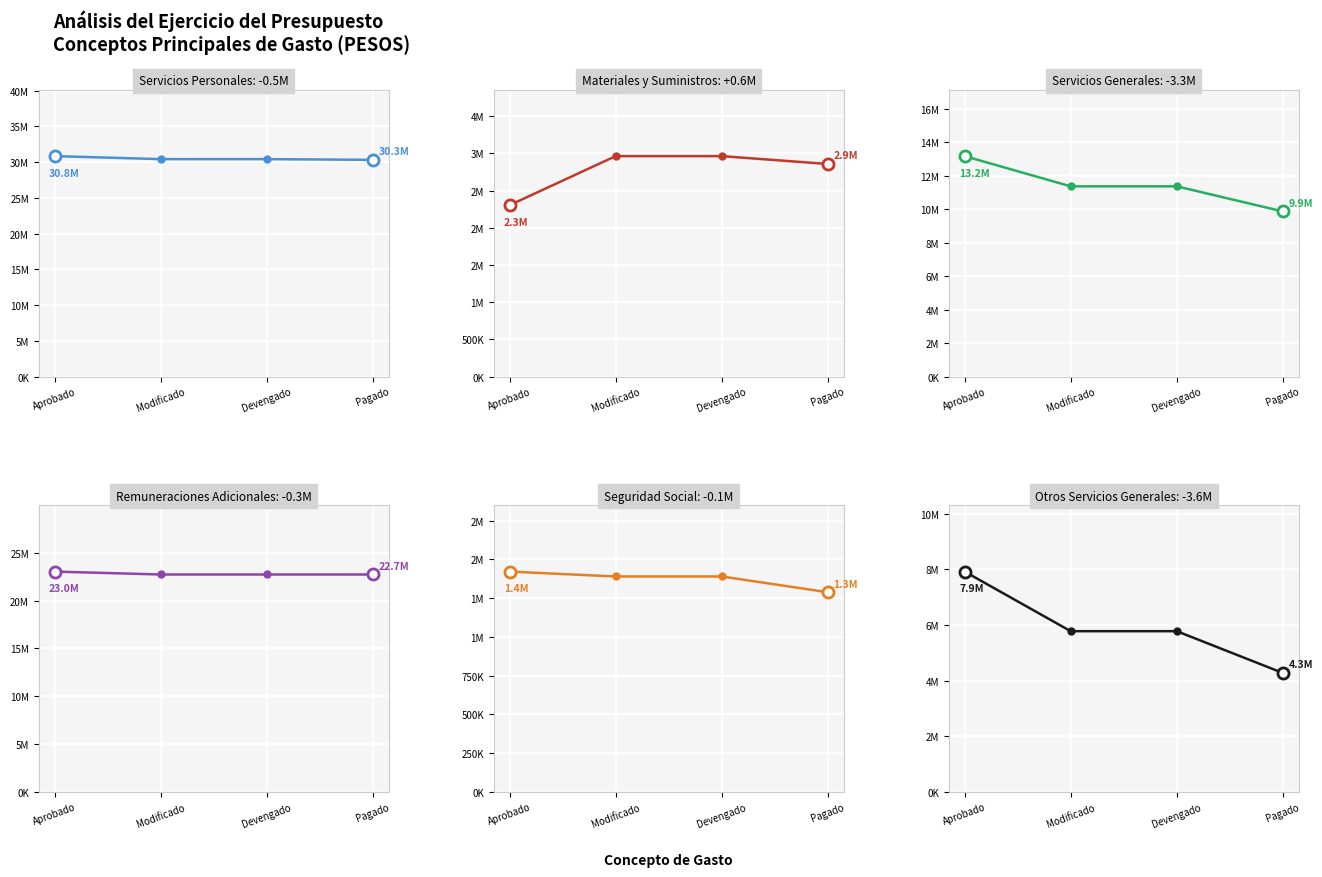

How many categories are shown in the chart?

4